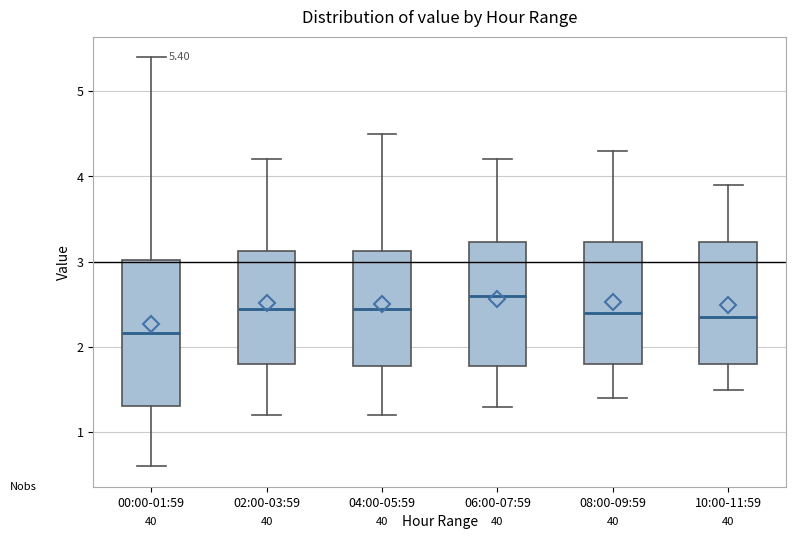

Which box's median line is the highest?

06:00-07:59